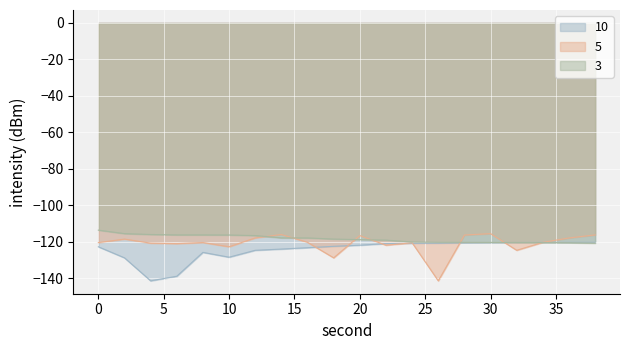

Rank the categories by intensity_min value from lowest to highest.

4, 6, 2, 10, 8, 12, 14, 16, 0, 18, 20, 22, 24, 26, 28, 30, 32, 34, 36, 38